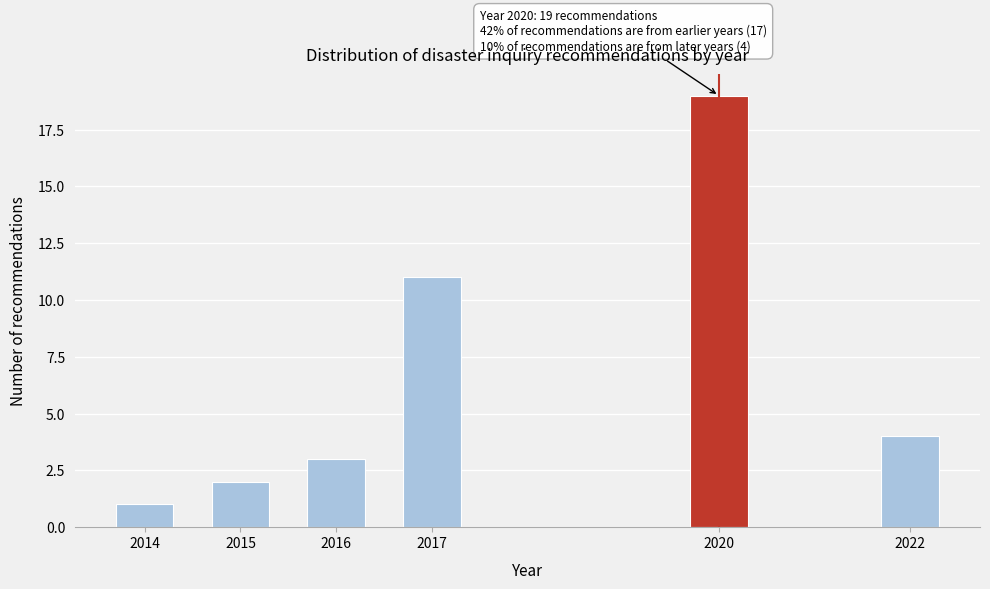

Reading left to right, transcribe all the data shown in this chart.

1	2	3	11	19	4